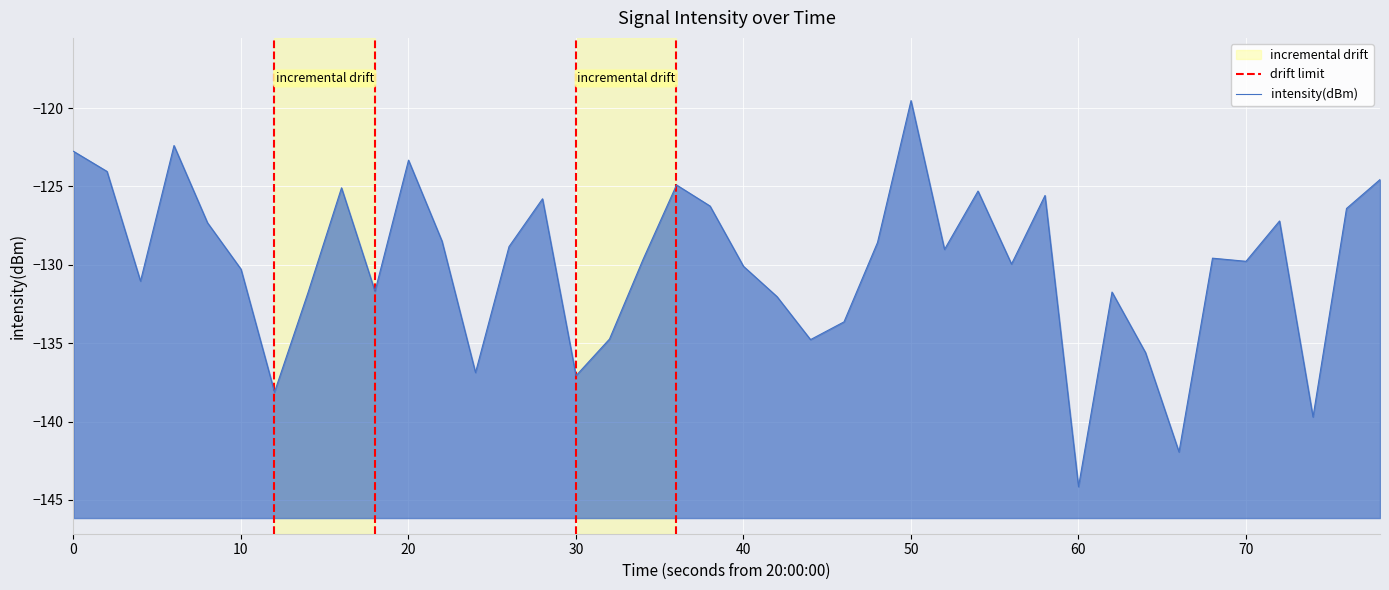

Does the chart display data point markers on the line(s)?

No